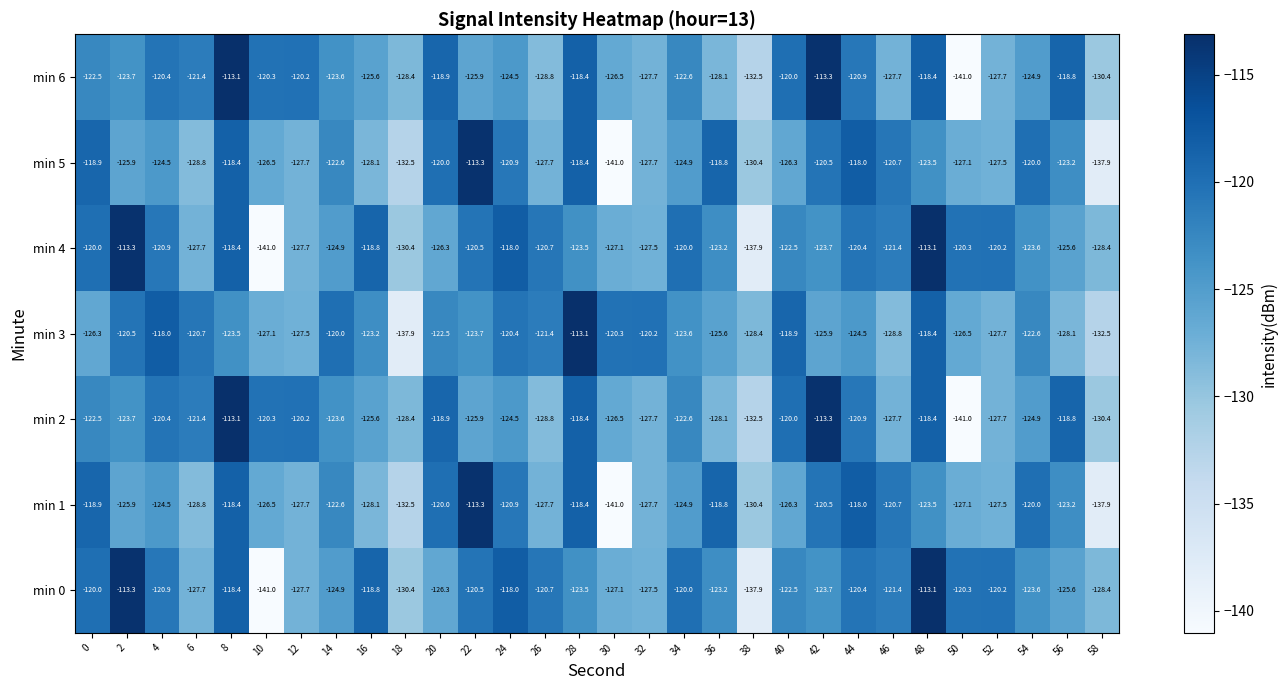

What is the sum of the min 6 values at 26 and 38?

-261.3